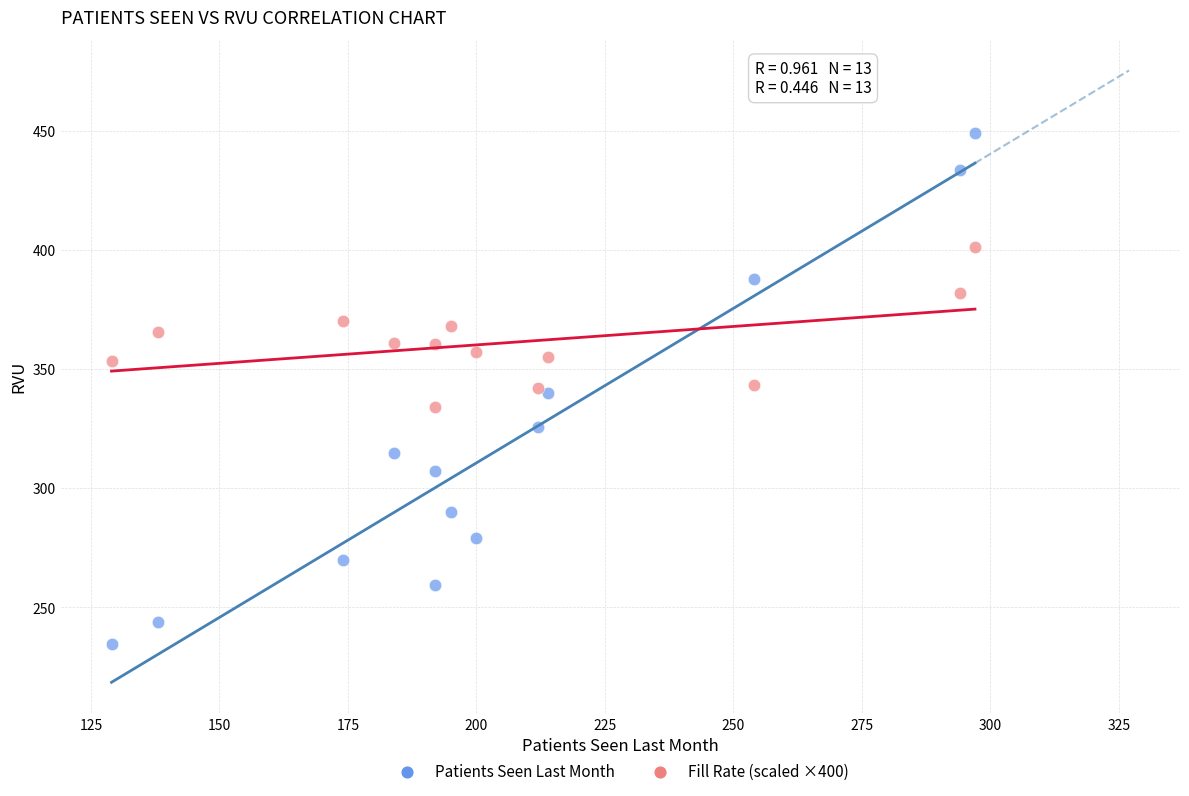

Which series contains the highest Y value?

Patients Seen Last Month